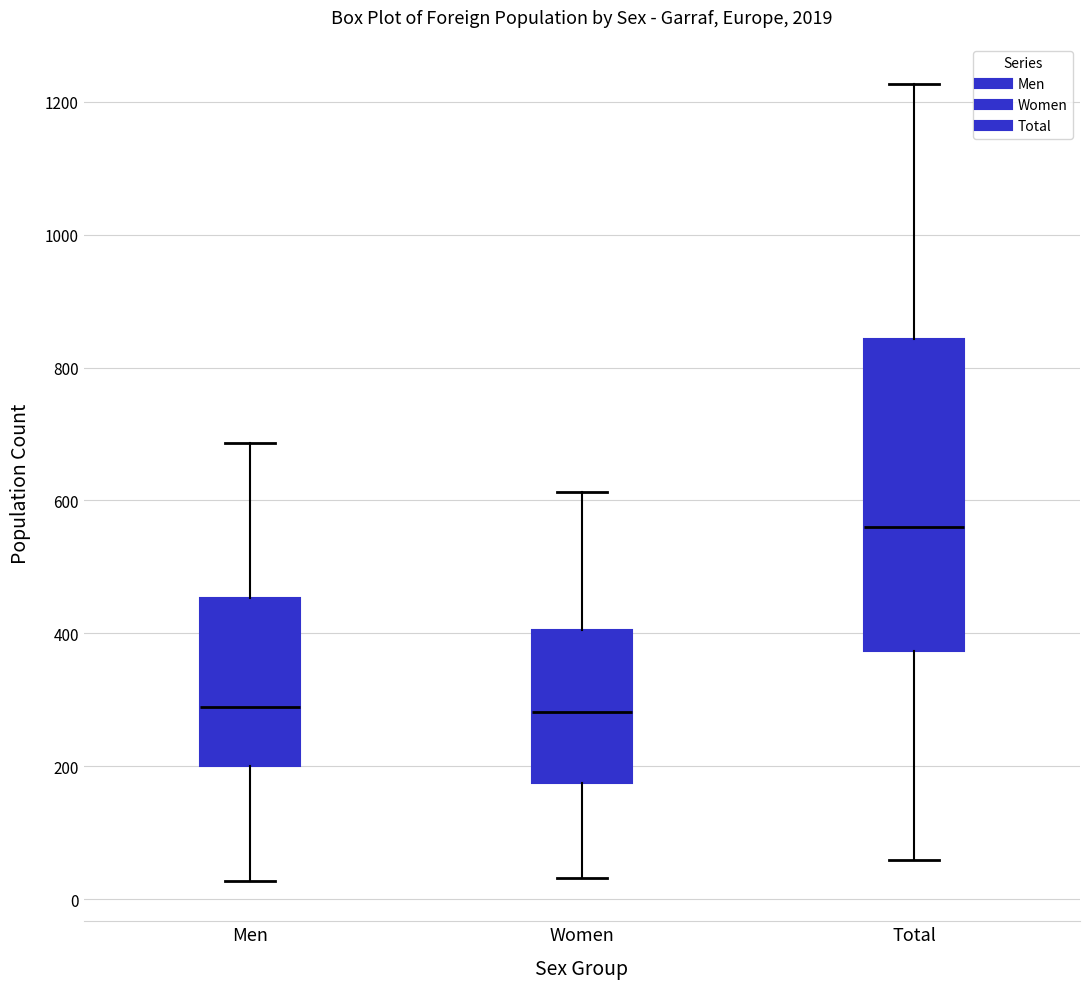

Reading left to right, transcribe this box plot: for each box, give where its median line is, the range the box spans, and where its two whiskers end, as read against the y-axis. The values are not printed on the chart, so give them approximately, as read against the axis.

Men: median 300, box 200 to 460, whiskers 20 to 680
Women: median 280, box 180 to 400, whiskers 40 to 620
Total: median 560, box 380 to 840, whiskers 60 to 1220